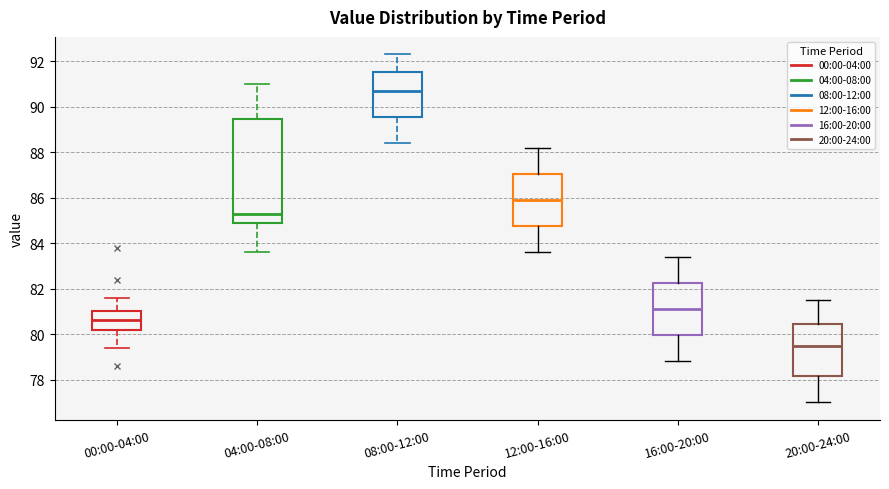

Which box's median line is the highest?

08:00-12:00